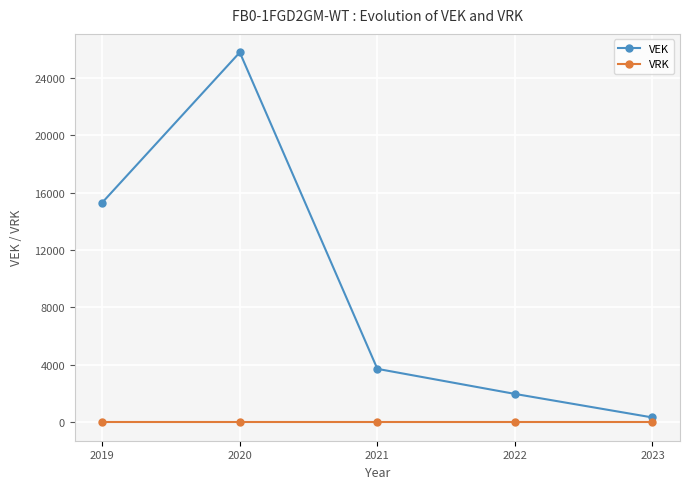

What is the difference between the maximum and second lowest values in the VEK series?

23792